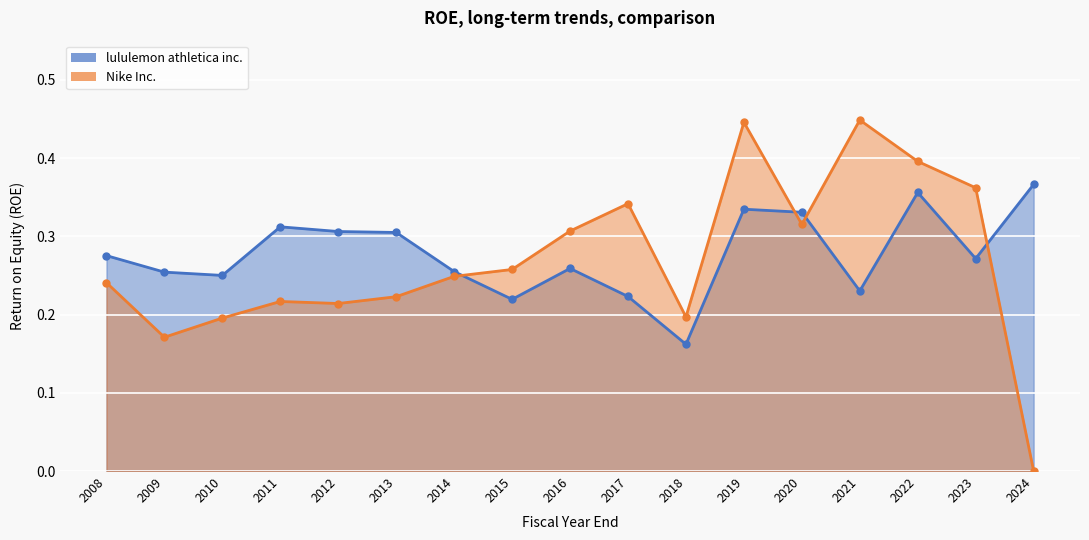

Reading right to left, transcribe all the data shown in this chart.

lululemon athletica inc.: 0.4	0.3	0.4	0.2	0.3	0.3	0.2	0.2	0.3	0.2	0.3	0.3	0.3	0.3	0.2	0.3	0.3
Nike Inc.: 0.0	0.4	0.4	0.4	0.3	0.4	0.2	0.3	0.3	0.3	0.2	0.2	0.2	0.2	0.2	0.2	0.2